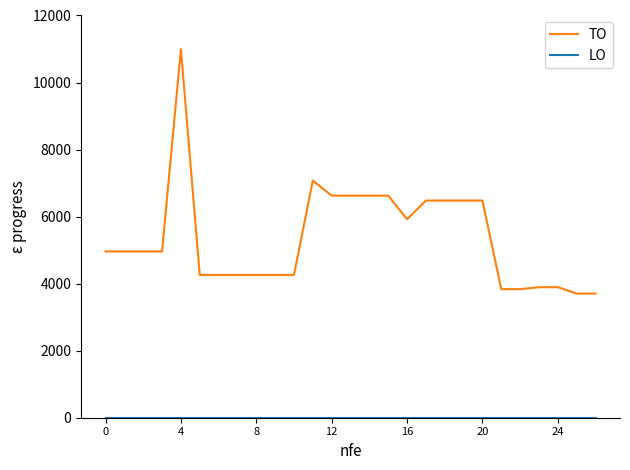

Count the number of categories in the chart.

27